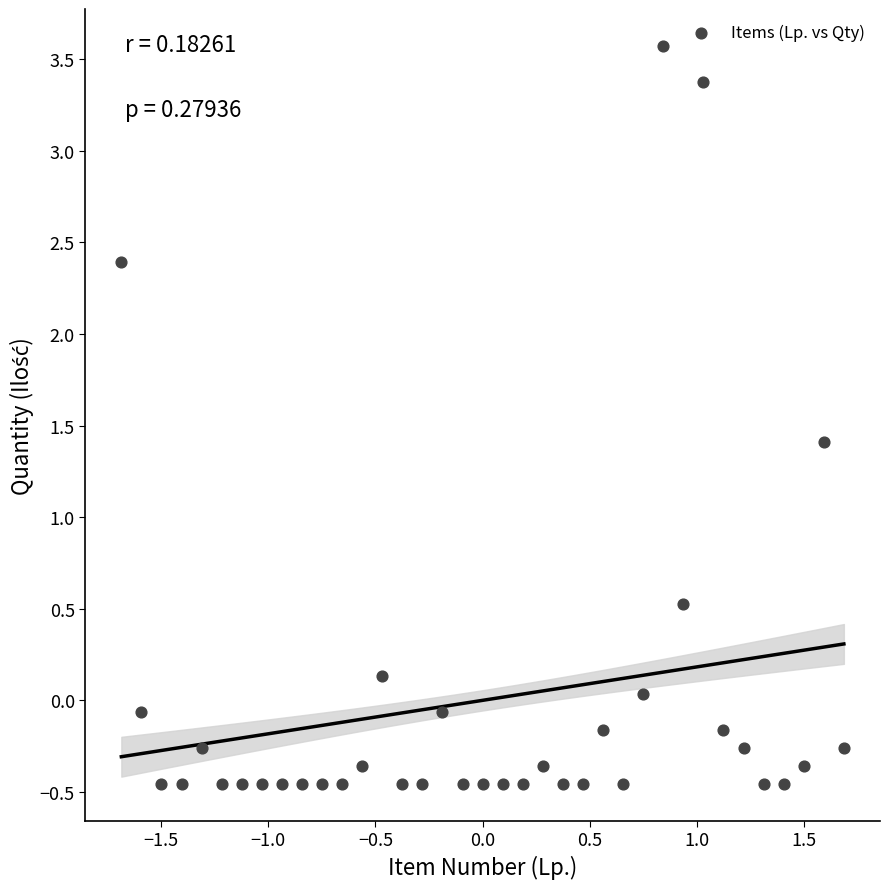

What Y value in the scatter plot is closest to 1?

1.4